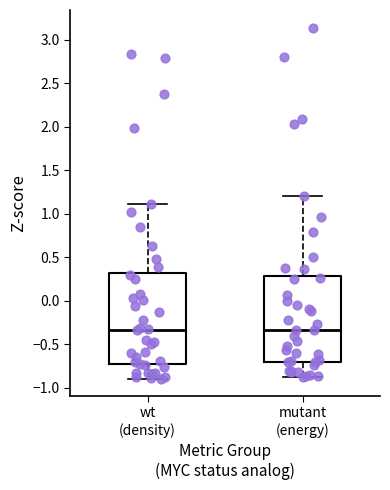

Reading left to right, read every box against the y-axis: the position of its median line, the range the box covers, and the ends of its whiskers. The values are not printed on the chart, so give them approximately, as read against the axis.

wt (density): median -0.35, box -0.75 to 0.30, whiskers -0.90 to 1.10
mutant (energy): median -0.35, box -0.70 to 0.30, whiskers -0.85 to 1.20